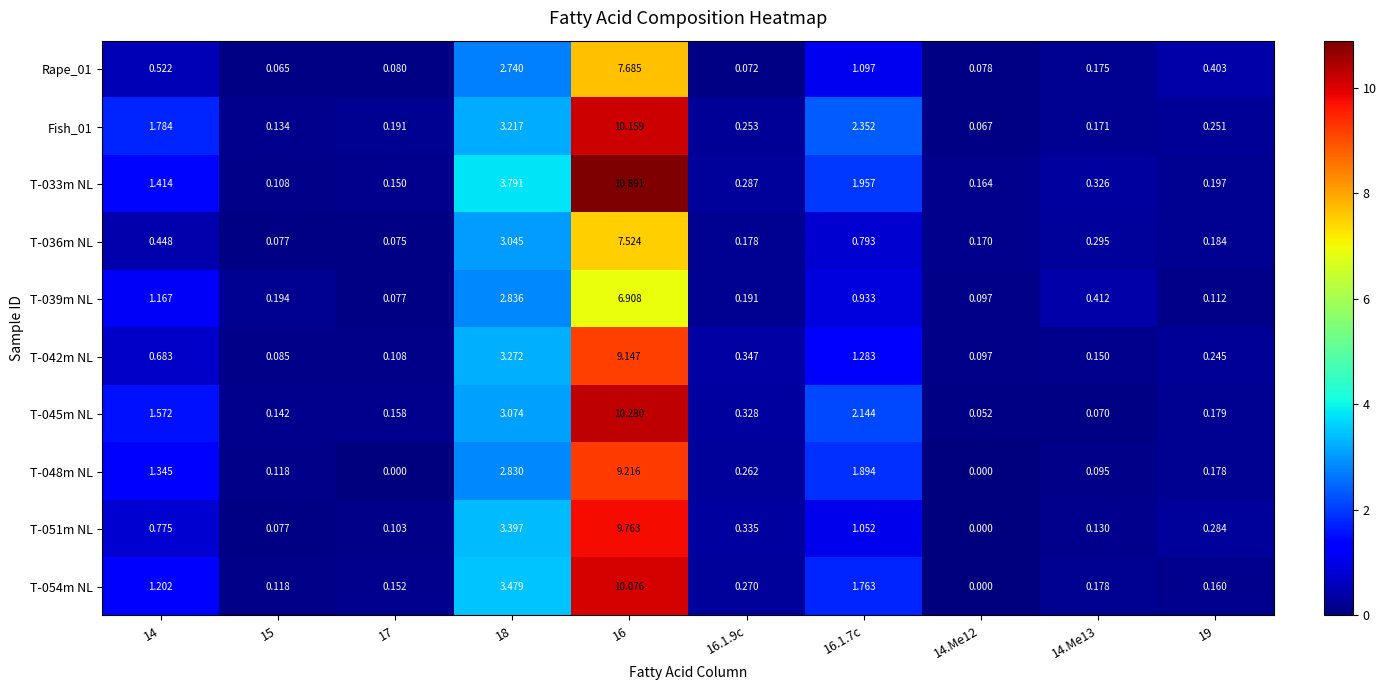

Is the value of T-045m NL at 19 greater than the value of Rape_01 at 15?

Yes